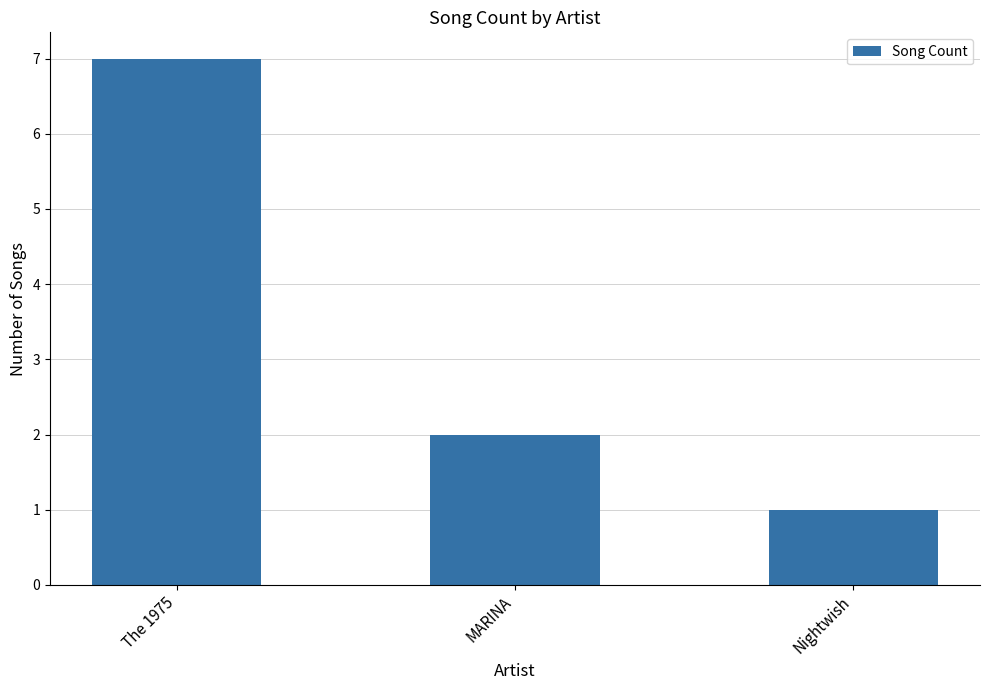

Does the chart contain any negative values?

No